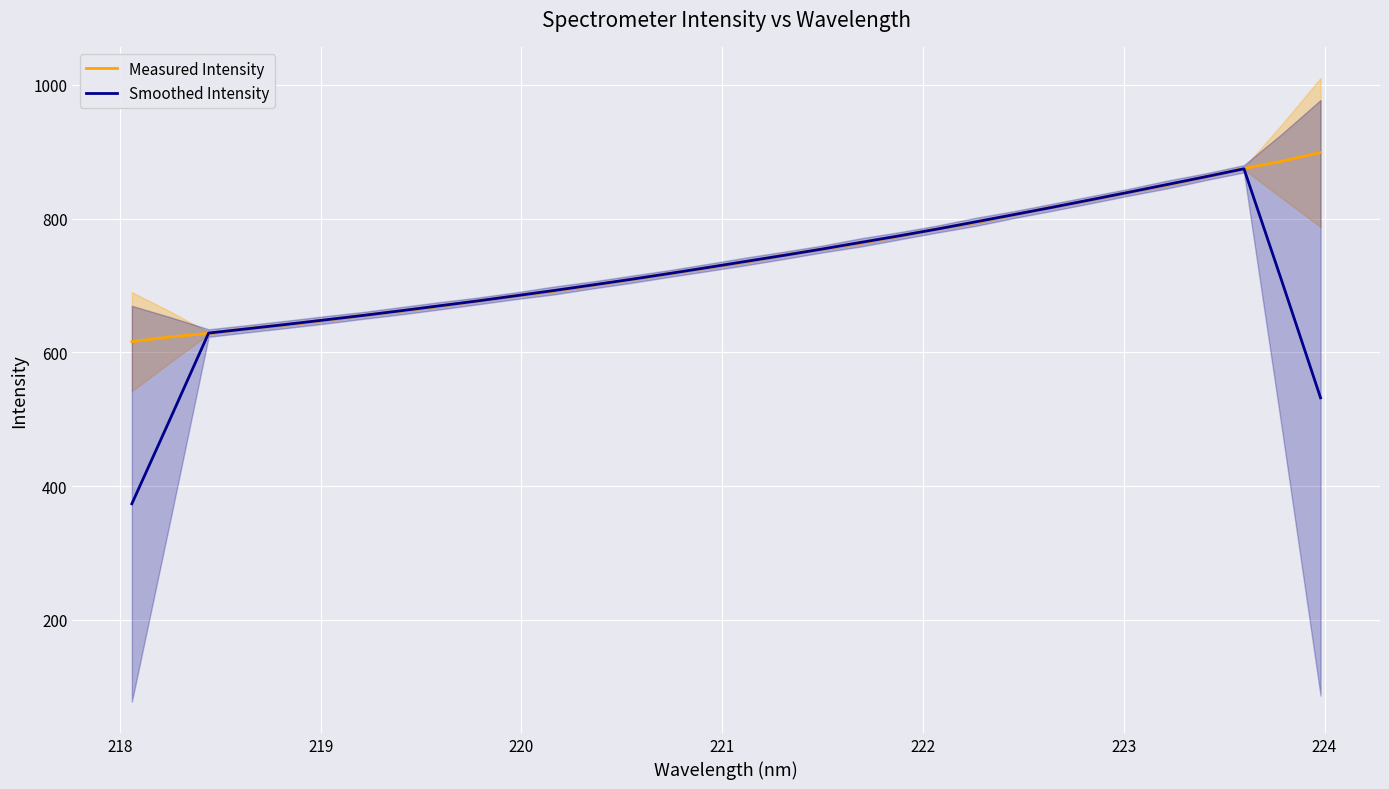

How many lines are shown in the chart?

2